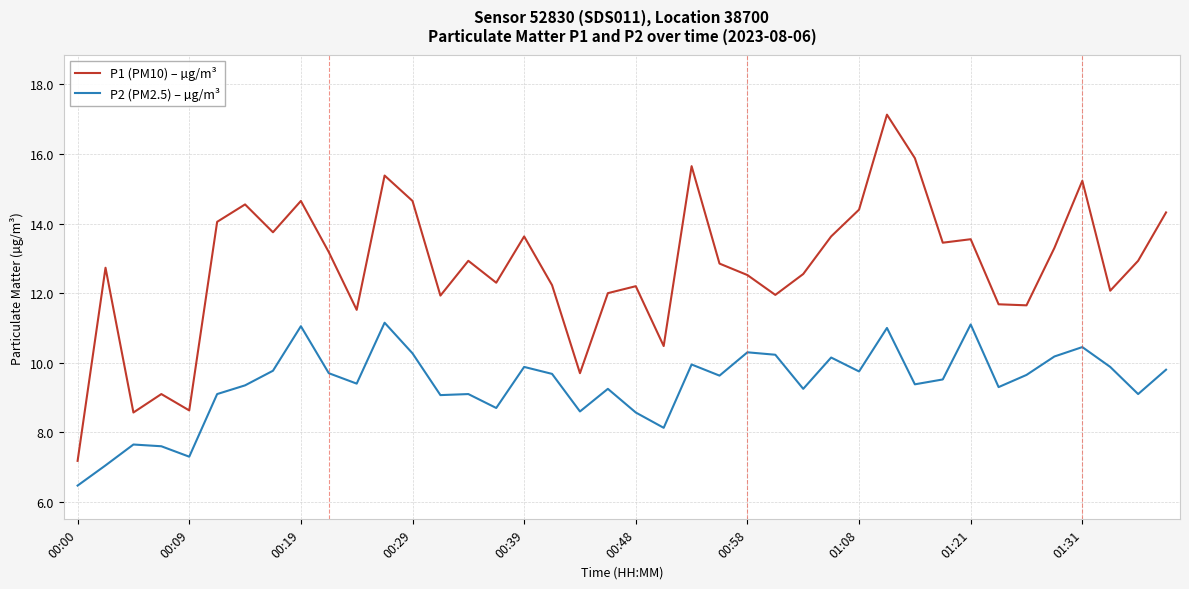

Which series has the widest spread of values?

P1 (PM10) – µg/m³